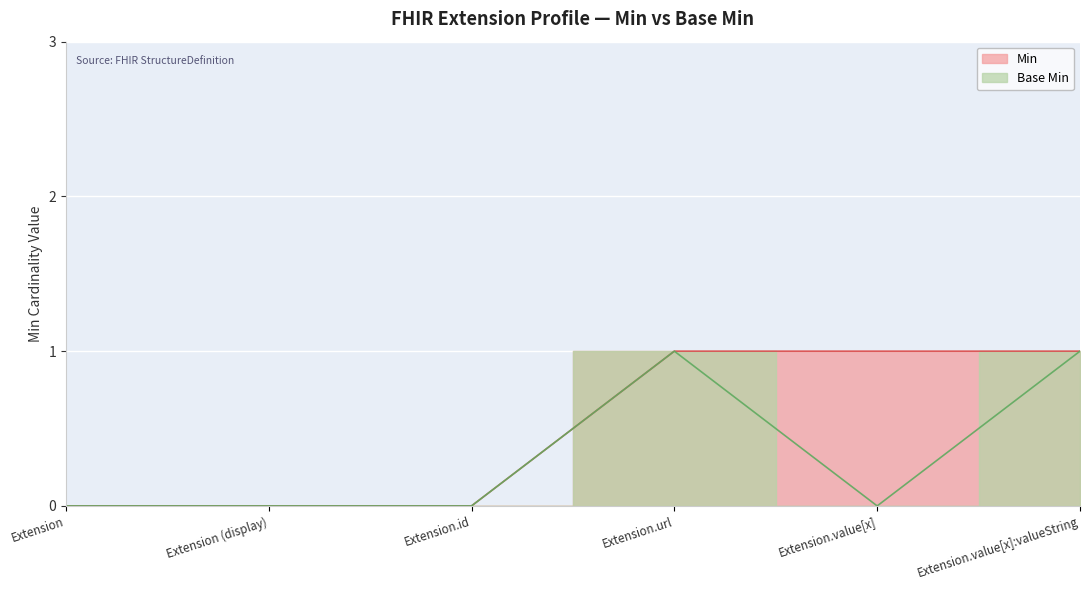

Which has a higher value, Extension.value[x] or Extension.url?

Extension.url